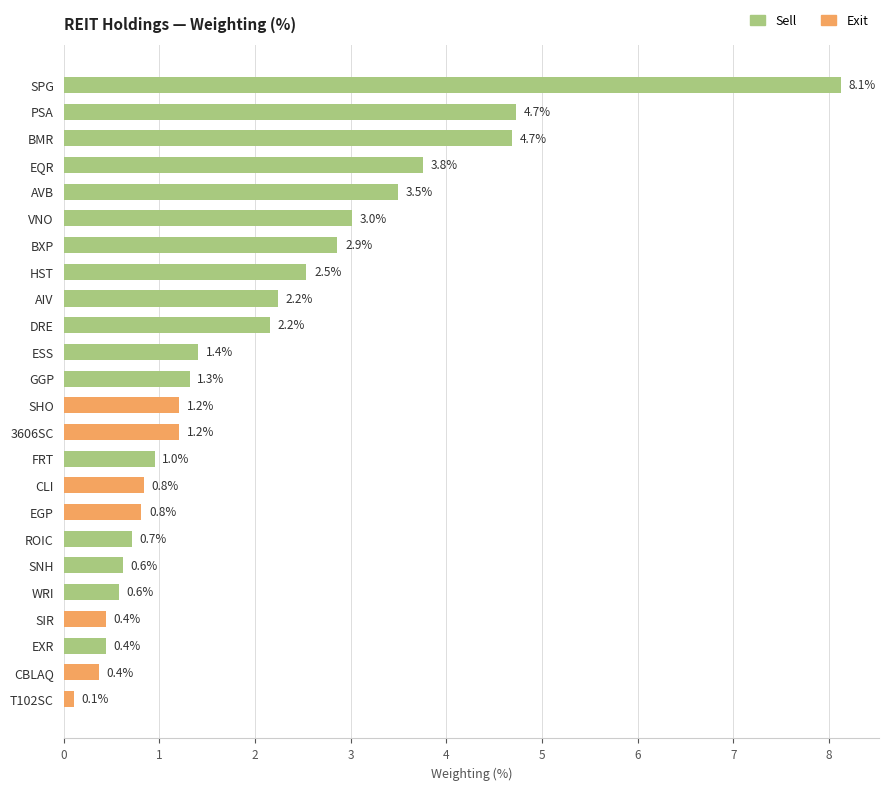

What is the change in value from VNO to EXR?

-2.6